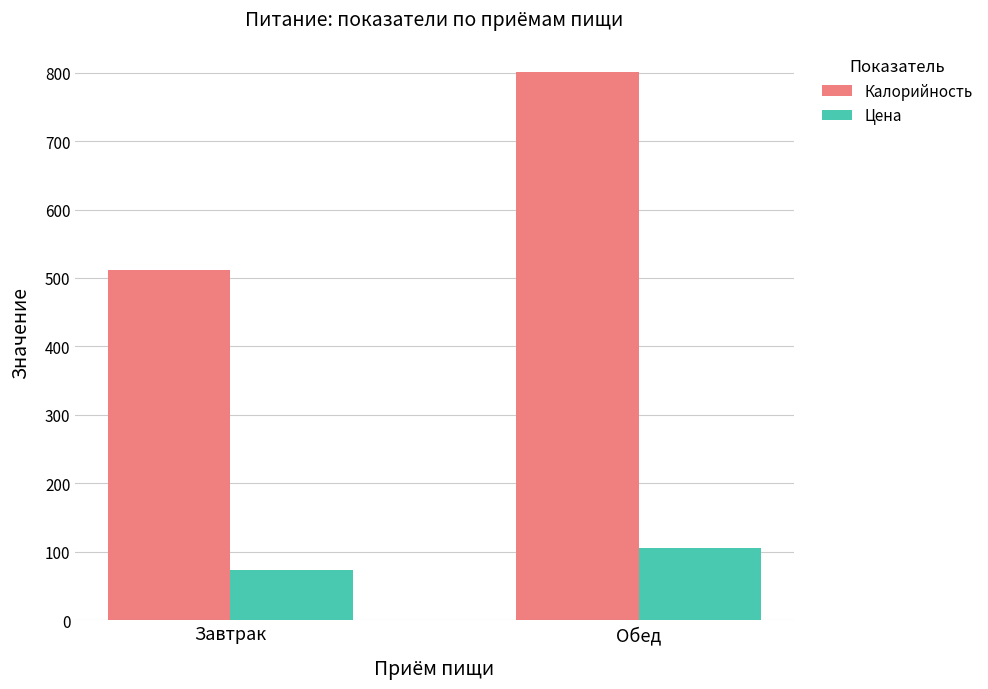

The Цена series shows 105.1 at Обед. True or false?

True